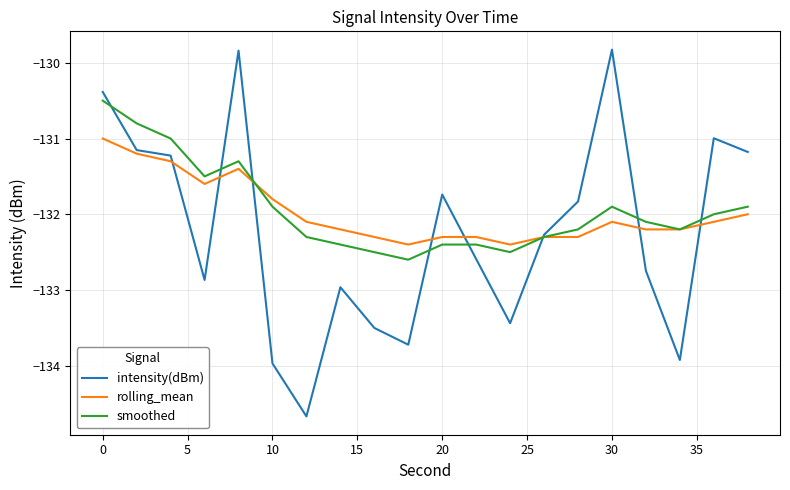

What is the lowest value of the smoothed series?

-132.6